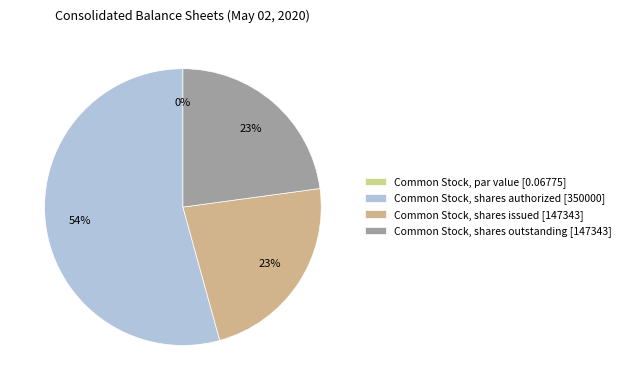

How much of the chart is everything except Common Stock, shares authorized?

45.7%